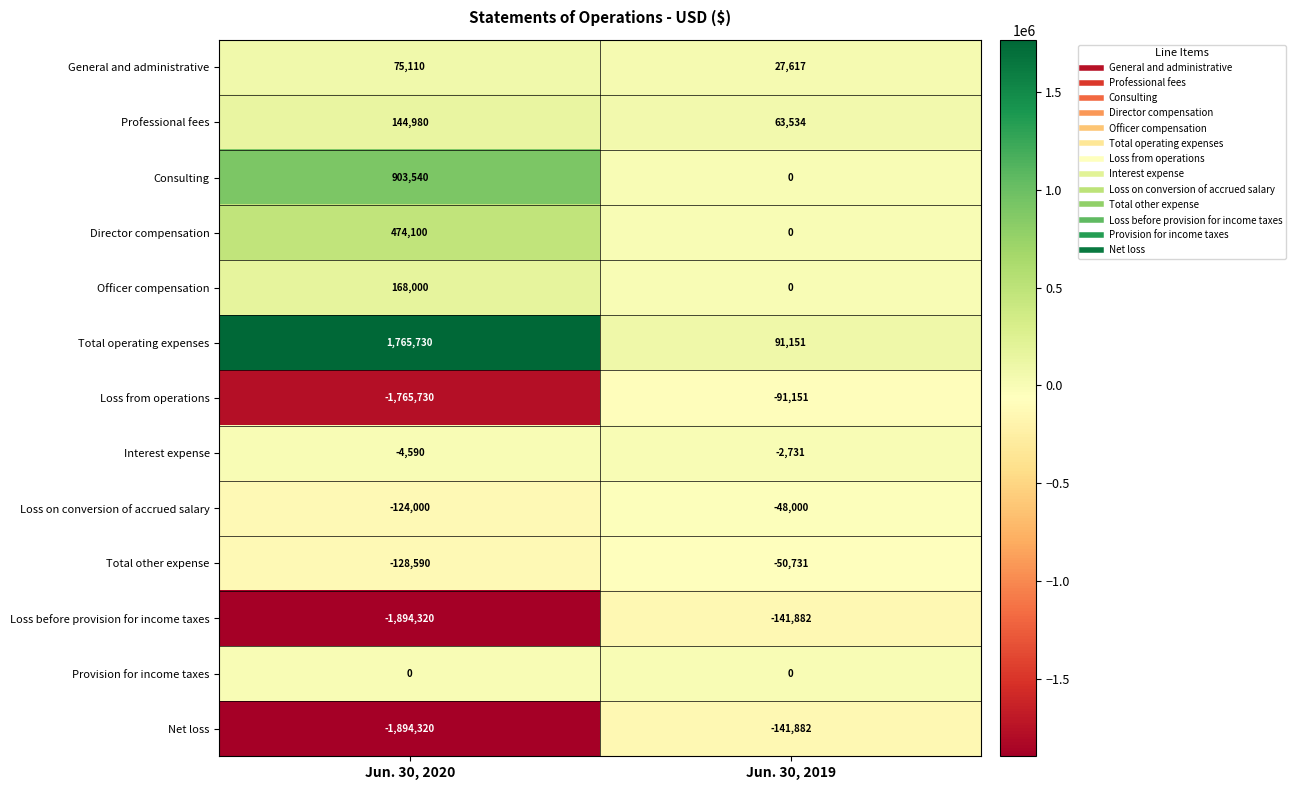

Rank the categories by Loss before provision for income taxes value from lowest to highest.

Jun. 30, 2020, Jun. 30, 2019